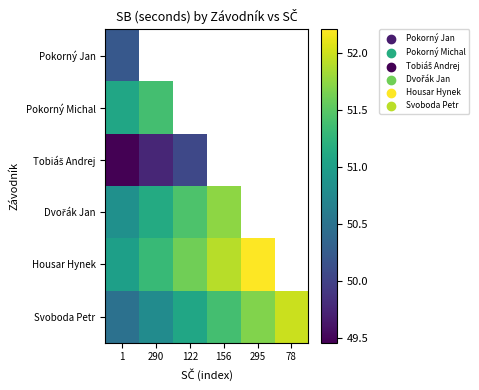

Which series has the widest spread of values?

Svoboda Petr